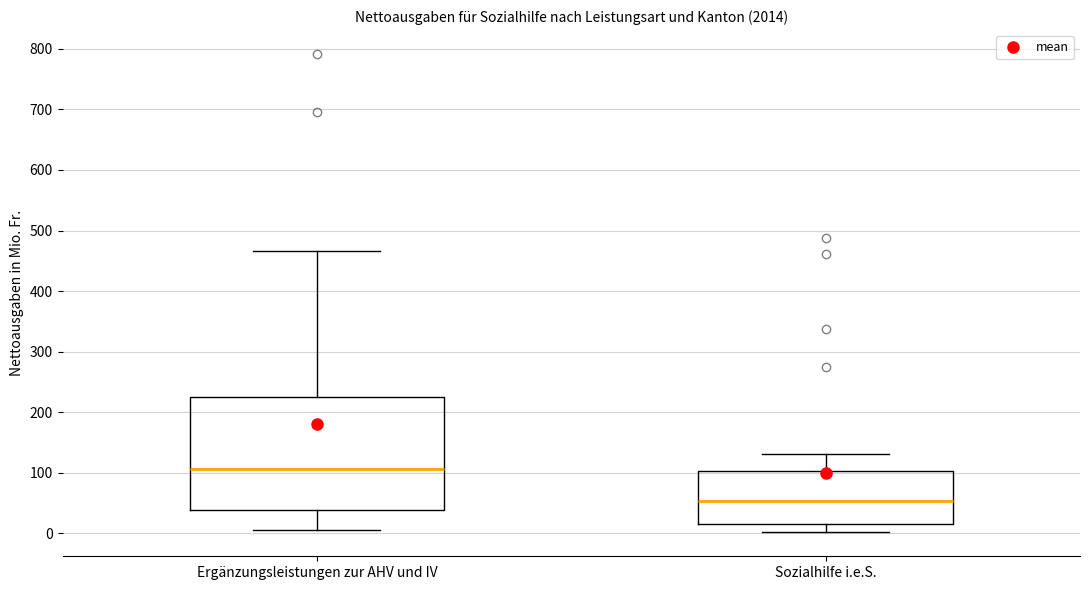

Reading left to right, transcribe this box plot: for each box, give where its median line is, the range the box spans, and where its two whiskers end, as read against the y-axis. The values are not printed on the chart, so give them approximately, as read against the axis.

Ergänzungsleistungen zur AHV und IV: median 110, box 40 to 220, whiskers 10 to 470
Sozialhilfe i.e.S.: median 50, box 10 to 100, whiskers 0 to 130